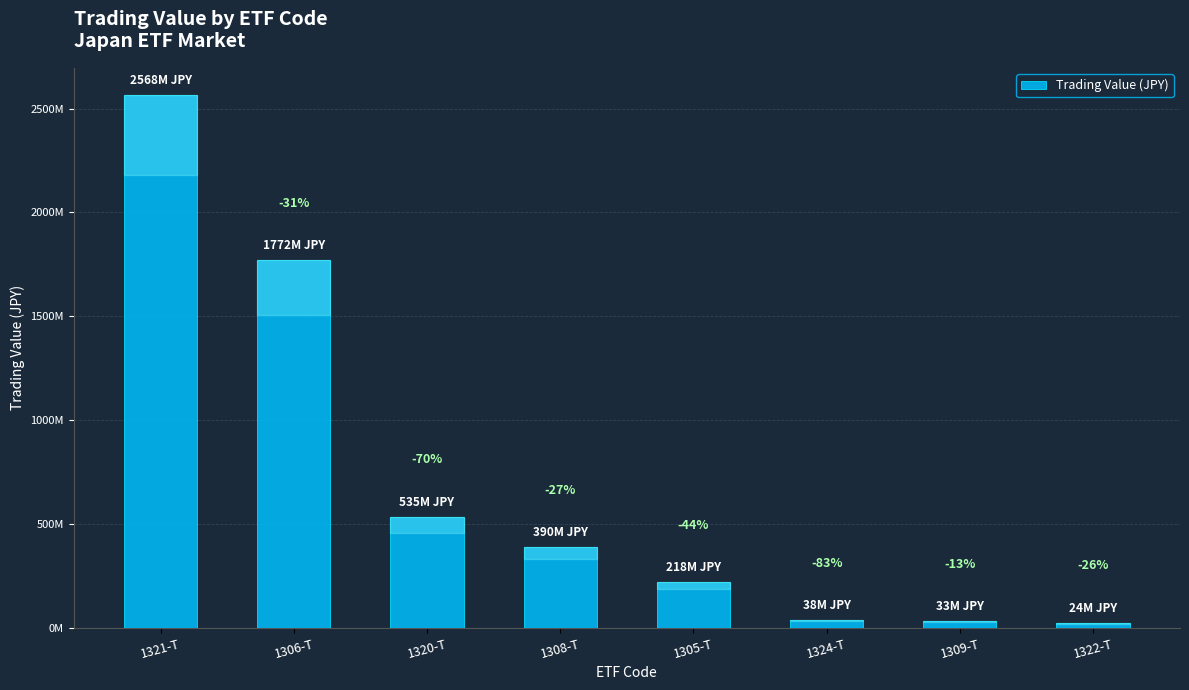

Does the chart contain any negative values?

No